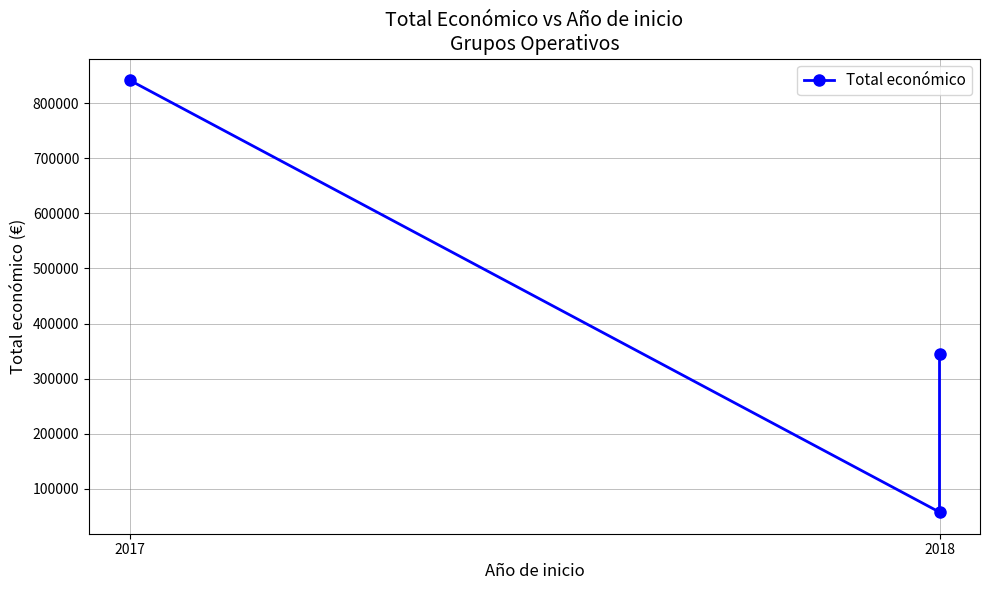

What position from the left is 2018?

2